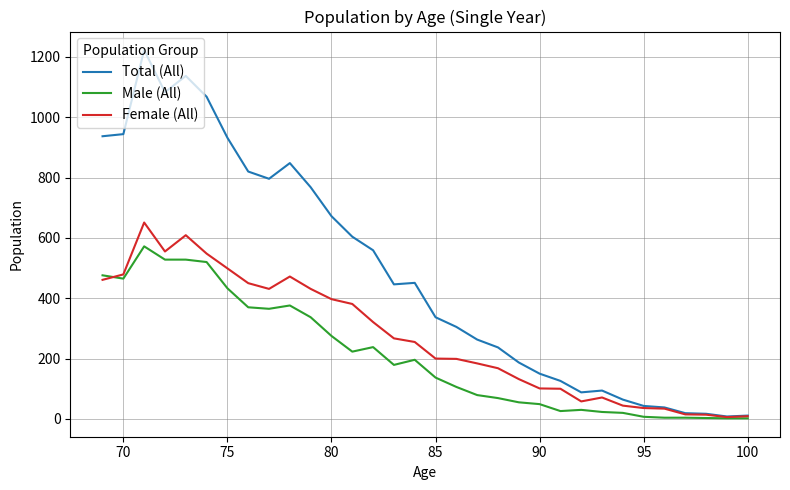

What is the smallest value displayed?

2